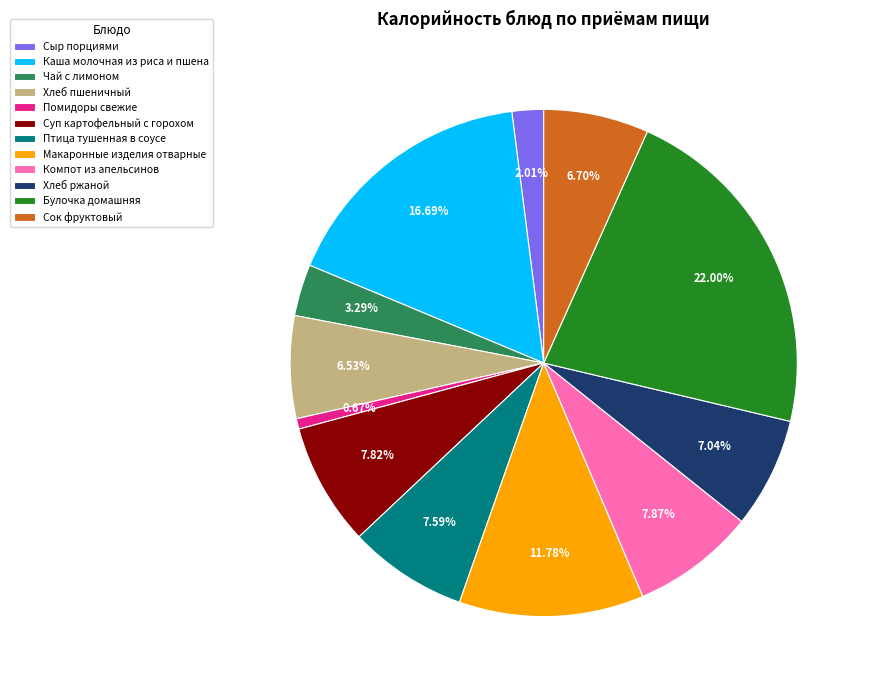

Is Макаронные изделия отварные the majority of the pie?

No